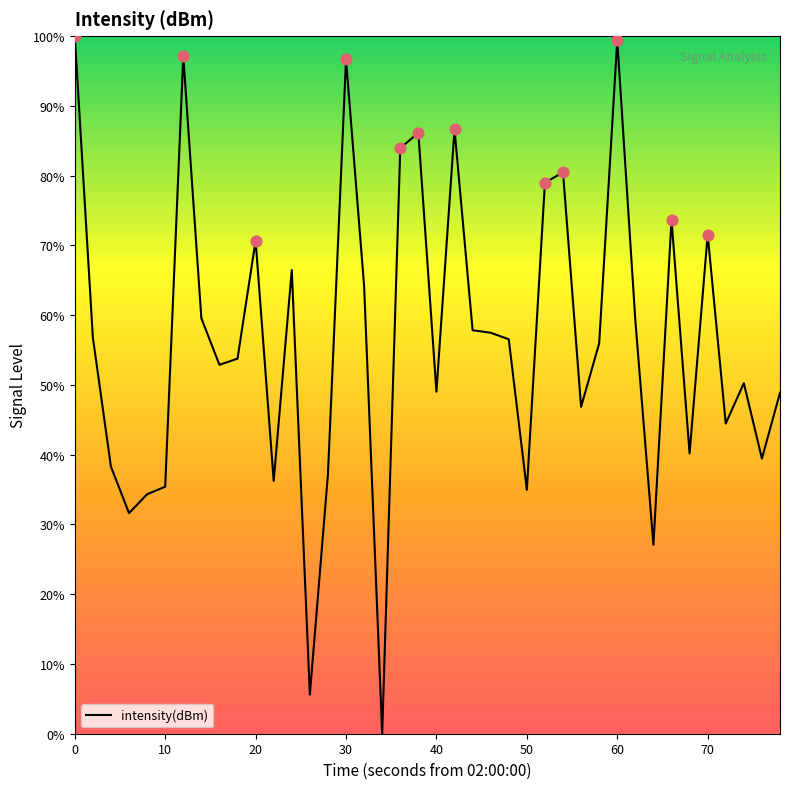

What is the maximum value shown in the chart?

100.0